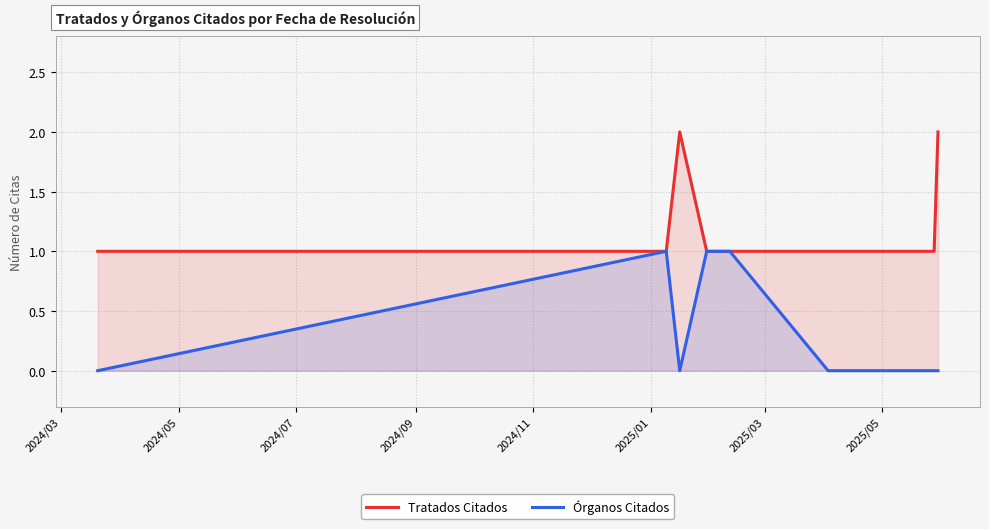

What is the label of the 6th point from the right?

2024/07